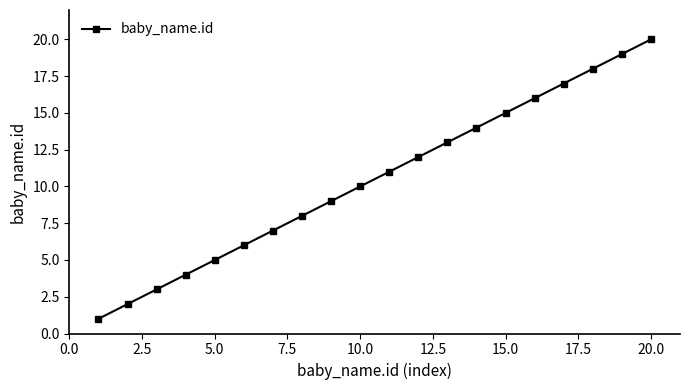

What is the sum of all values?

210